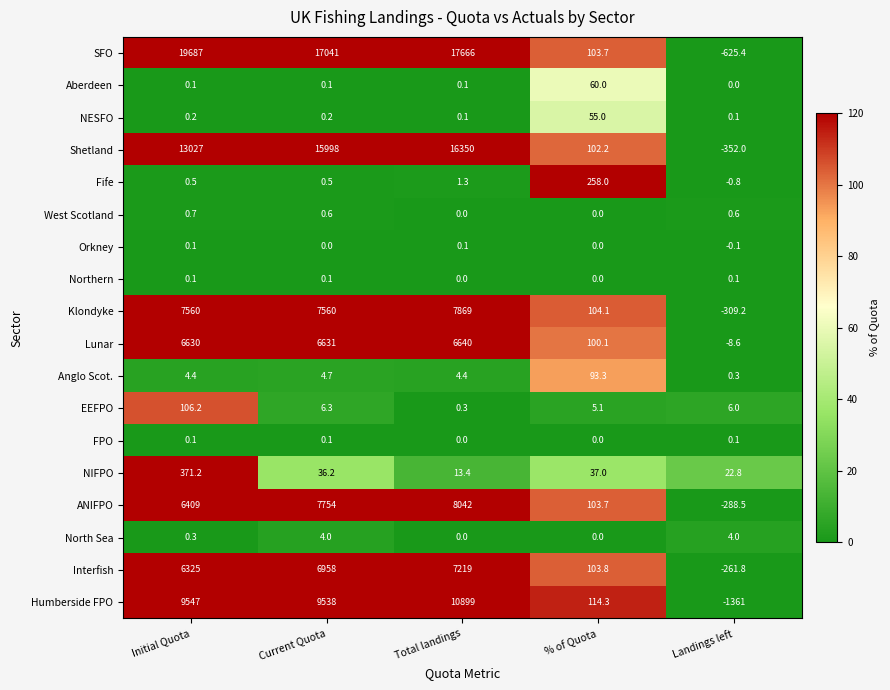

The value of North Sea at Current Quota is 4.0. True or false?

True